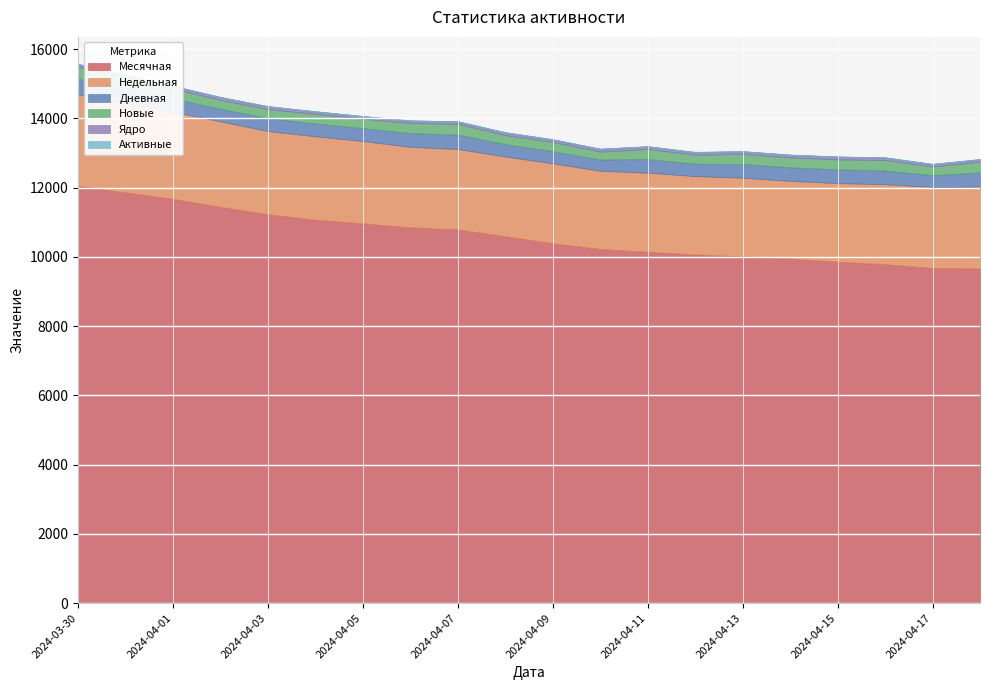

True or false: Новые and Месячная cross at least once.

False